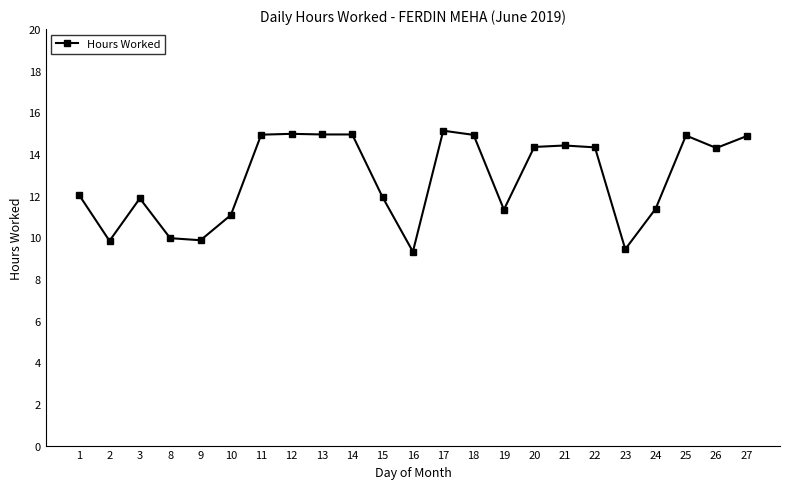

Is it true that the value at 21 is 14.4?

True